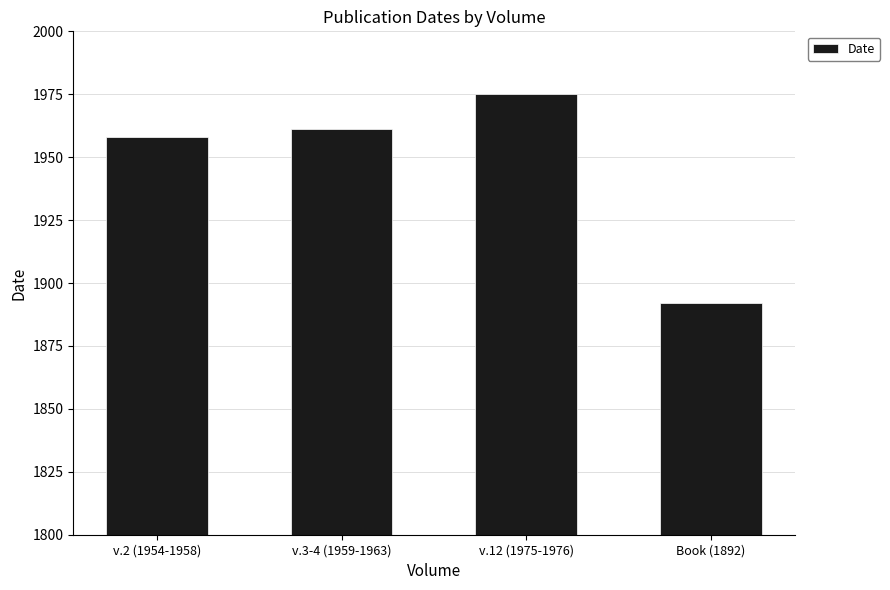

What is the change in value from v.2 (1954-1958) to v.3-4 (1959-1963)?

+3